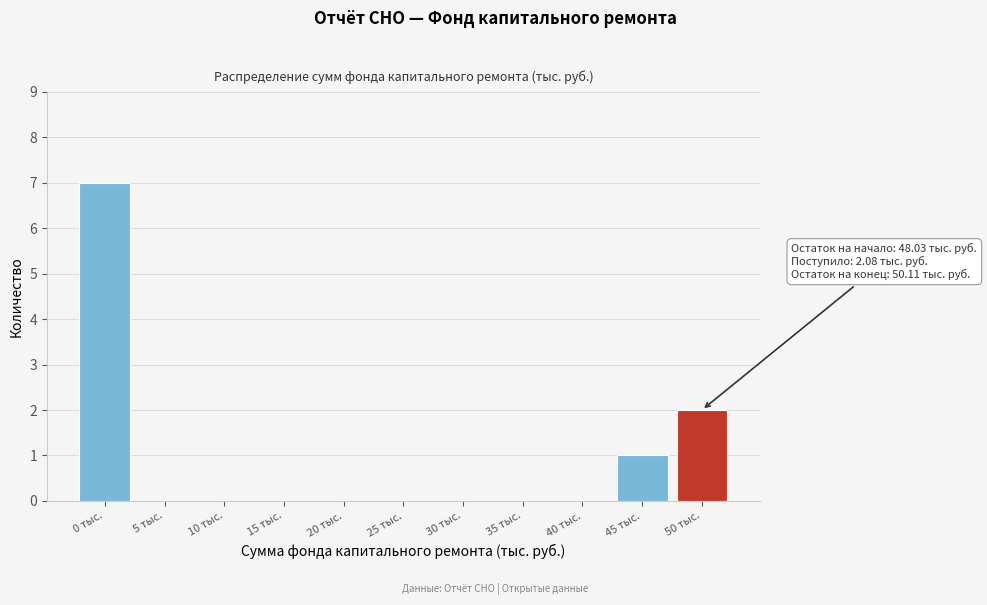

Reading left to right, extract all data points from this chart.

0 тыс.=7	5 тыс.=0	10 тыс.=0	15 тыс.=0	20 тыс.=0	25 тыс.=0	30 тыс.=0	35 тыс.=0	40 тыс.=0	45 тыс.=1	50 тыс.=2